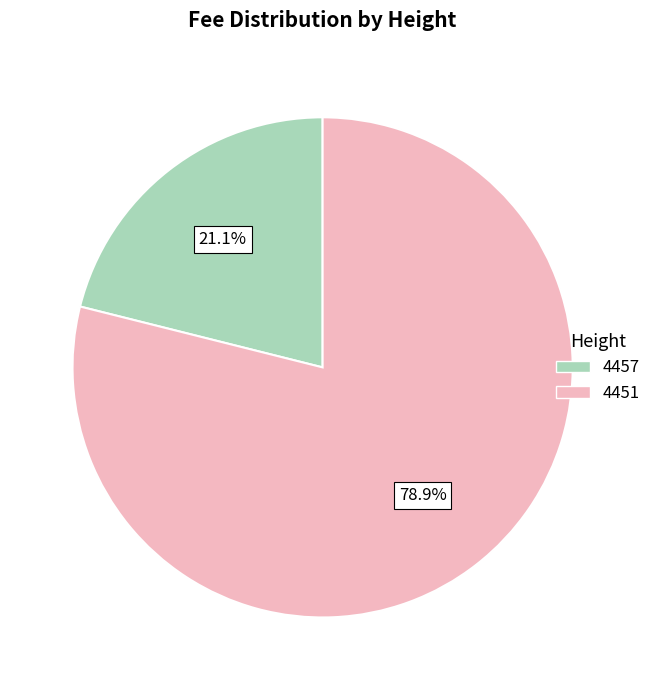

Between 4457 and 4451, which is larger?

4451